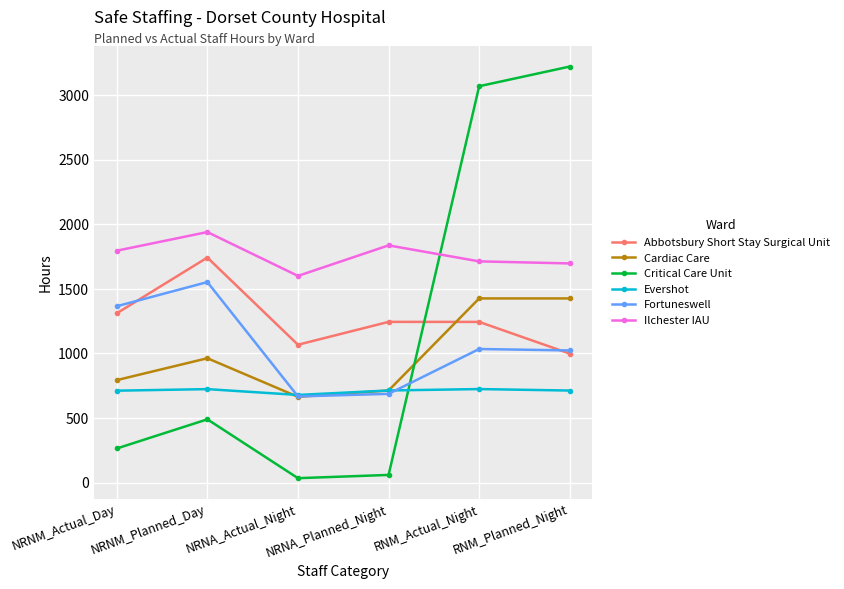

What are all the series names shown in the legend?

Abbotsbury Short Stay Surgical Unit, Cardiac Care, Critical Care Unit, Evershot, Fortuneswell, Ilchester IAU